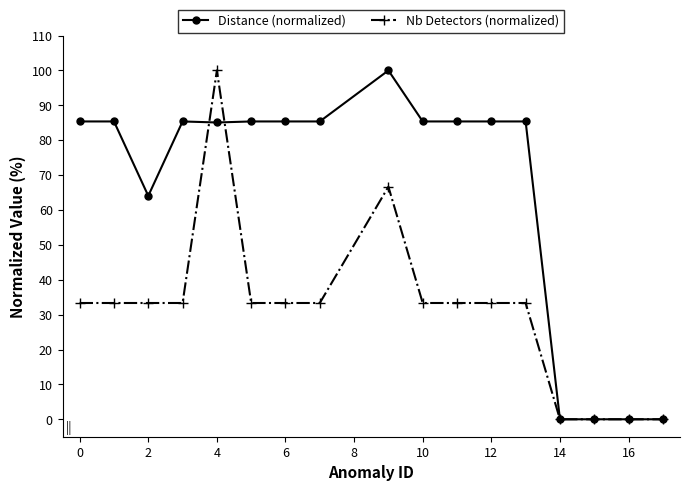

How many values in the Distance (normalized) series exceed 85?

12